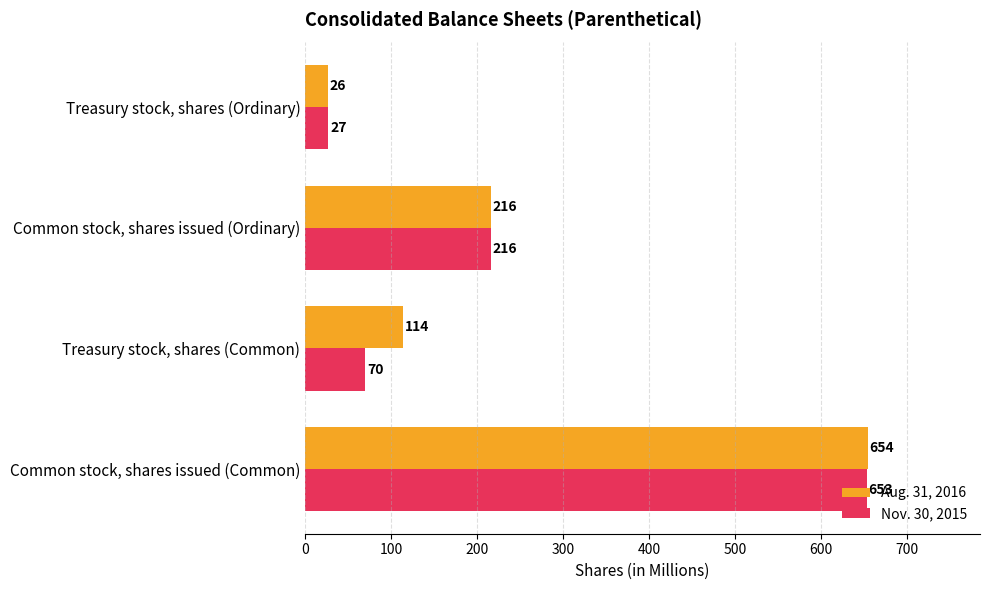

Which series has the largest total across all categories?

Aug. 31, 2016